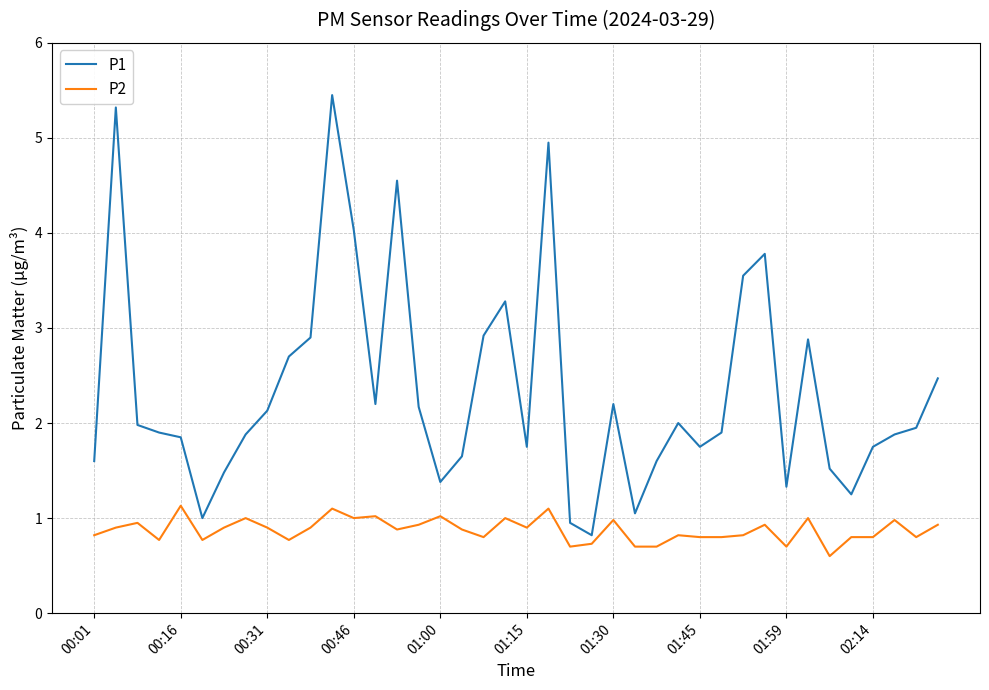

True or false: P2 and P1 intersect in this chart.

False